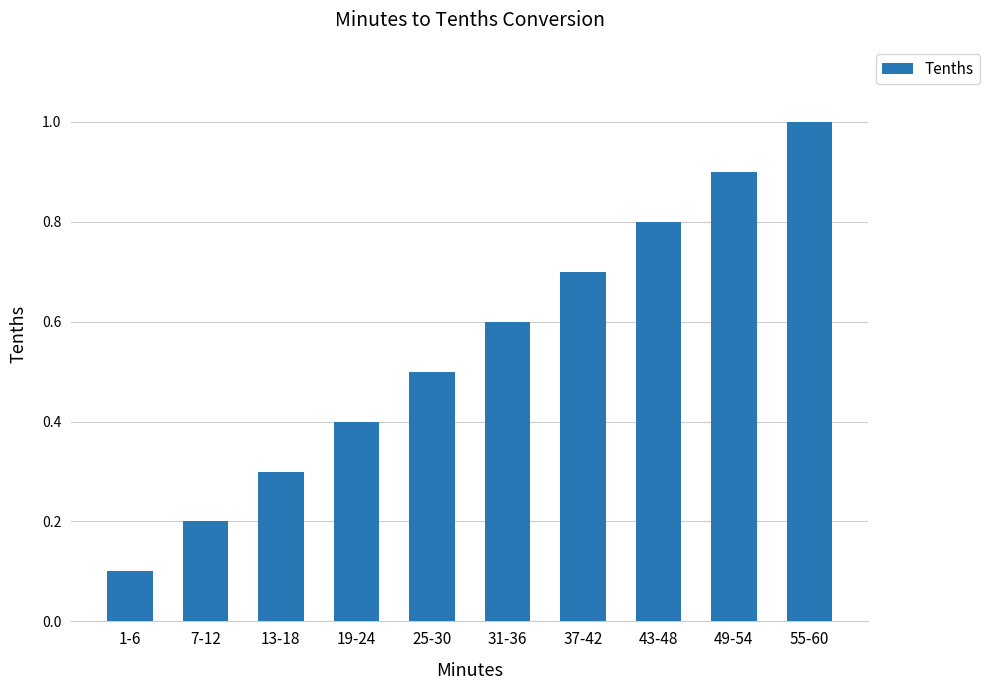

Which label corresponds to the smallest value in the chart?

1-6